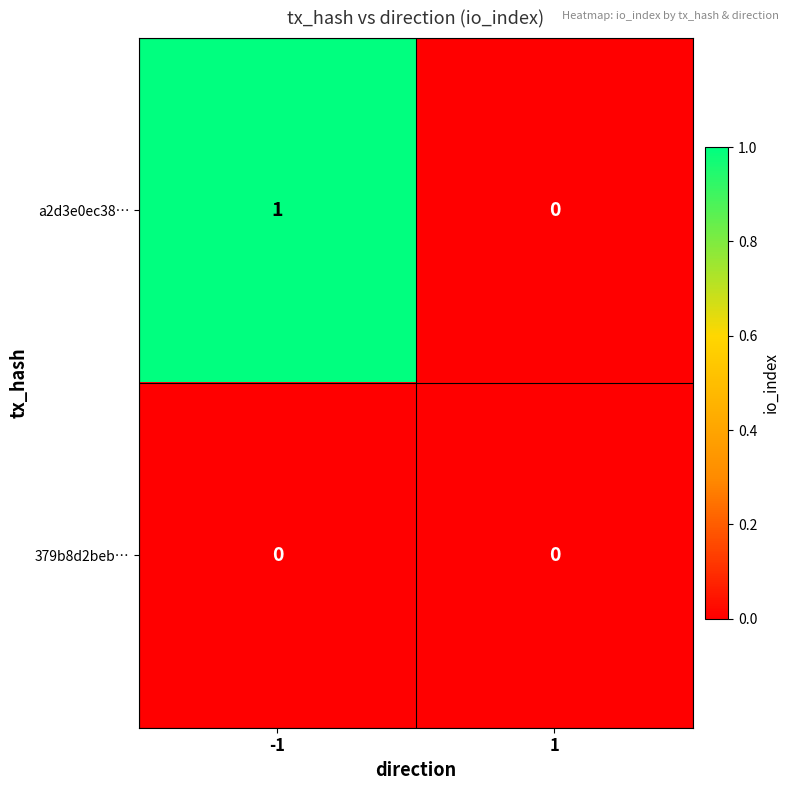

The value of a2d3e0ec38… at -1 is 0. True or false?

False